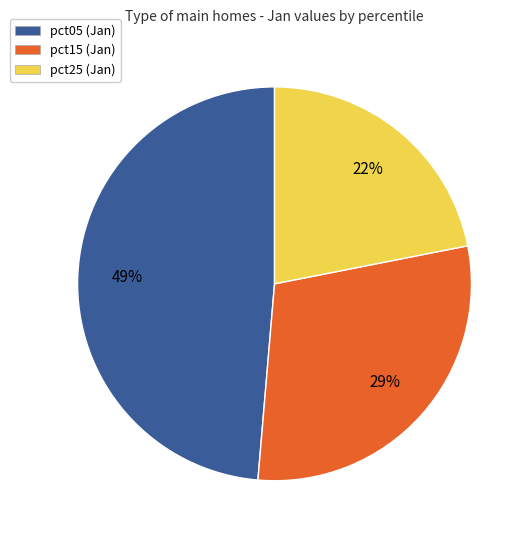

Is there any slice that represents more than half of the pie?

No